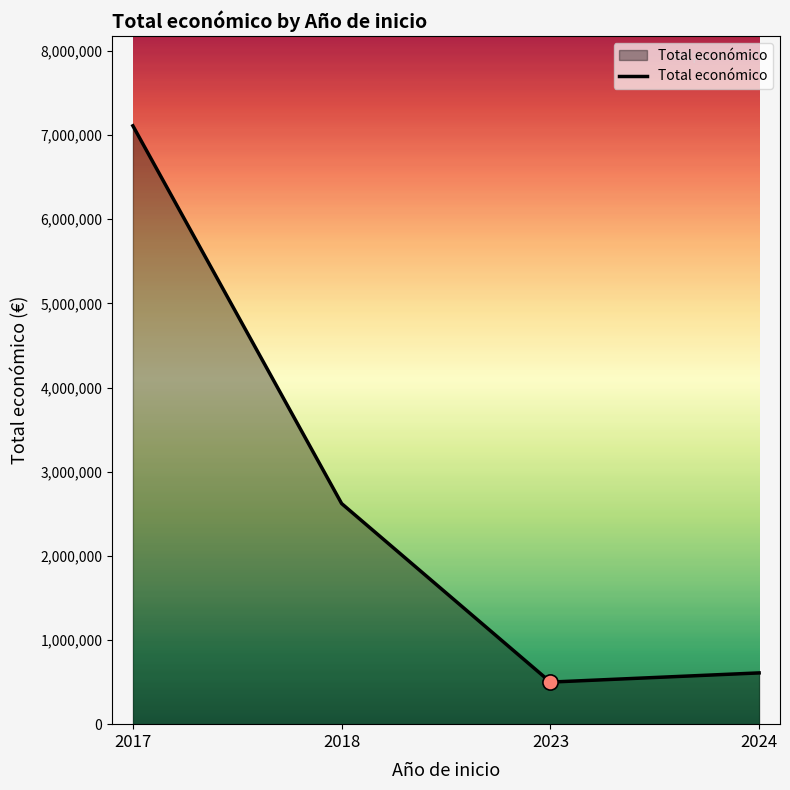

Approximately how many times larger is the value at 2017 compared to 2023?

14.2